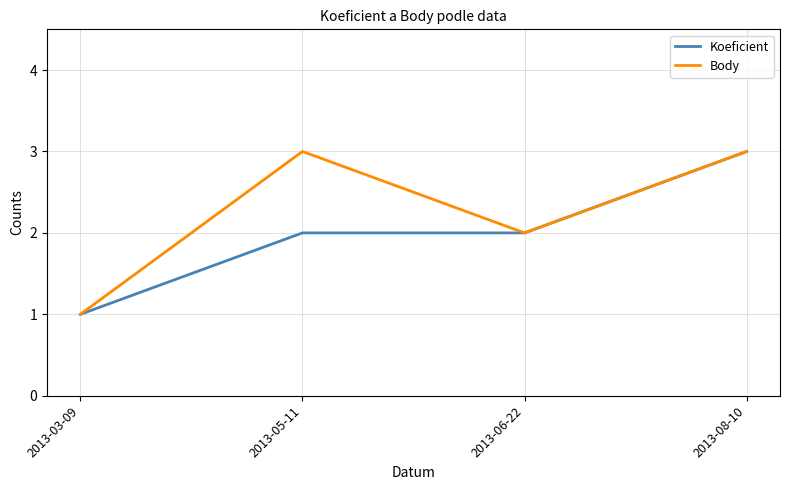

How many lines are shown in the chart?

2